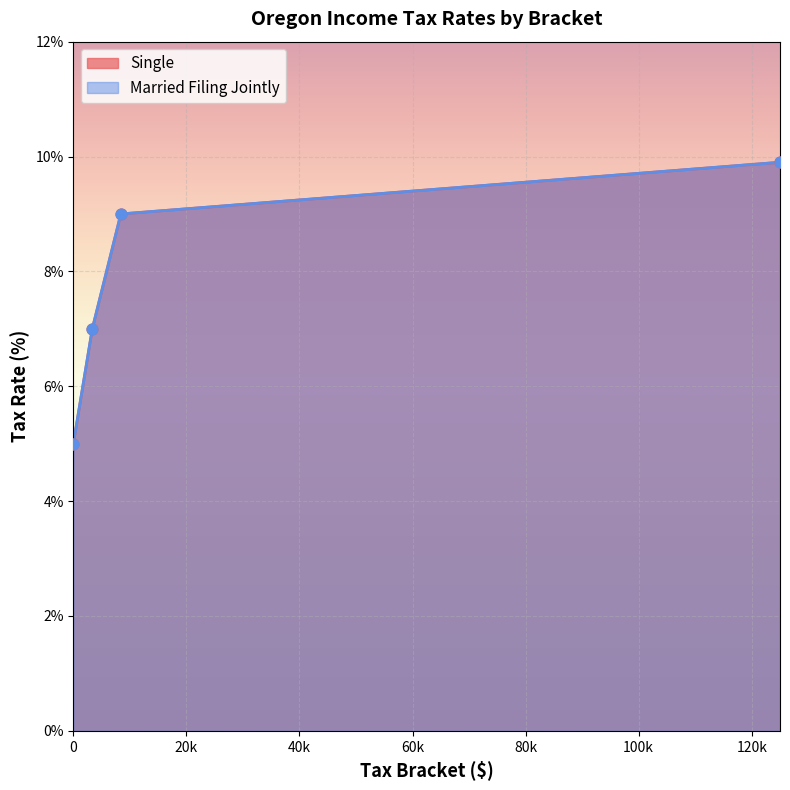

What is the total value across all series at 3350?

14.0